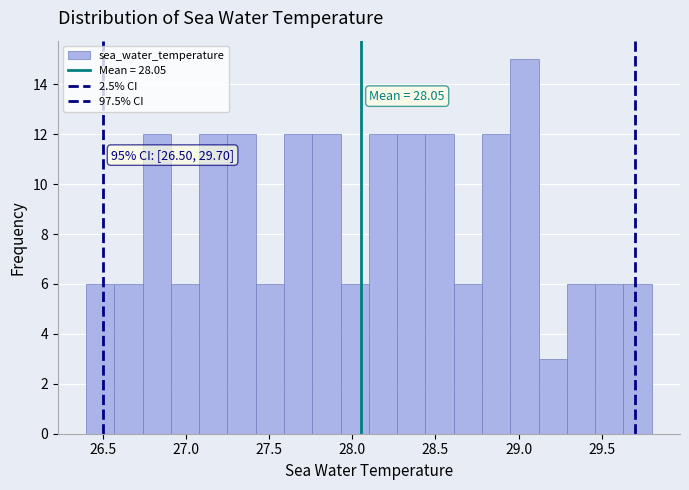

Read against the x-axis, roughly where is the centre of the tallest bar?

29.05